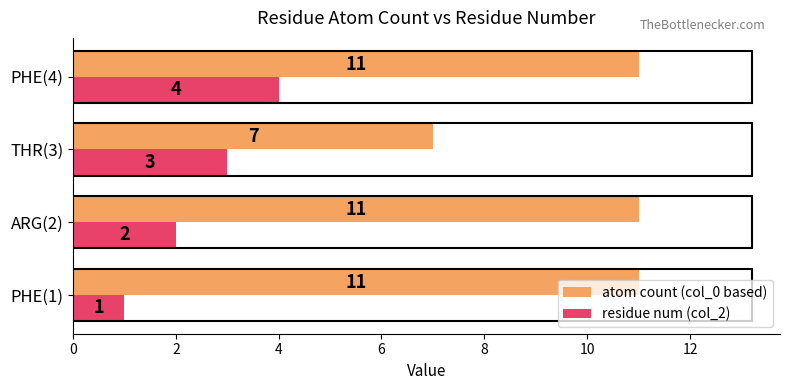

What is the sum of all residue num (col_2) values?

10